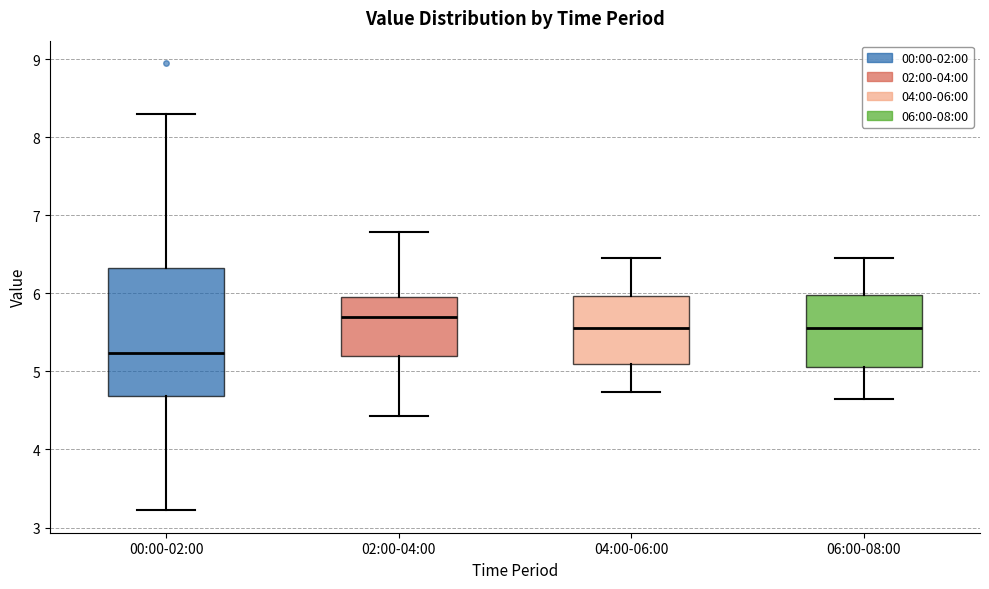

Reading left to right, read every box against the y-axis: the position of its median line, the range the box covers, and the ends of its whiskers. The values are not printed on the chart, so give them approximately, as read against the axis.

00:00-02:00: median 5.2, box 4.7 to 6.3, whiskers 3.2 to 8.3
02:00-04:00: median 5.7, box 5.2 to 6.0, whiskers 4.4 to 6.8
04:00-06:00: median 5.6, box 5.1 to 6.0, whiskers 4.7 to 6.5
06:00-08:00: median 5.6, box 5.1 to 6.0, whiskers 4.7 to 6.5